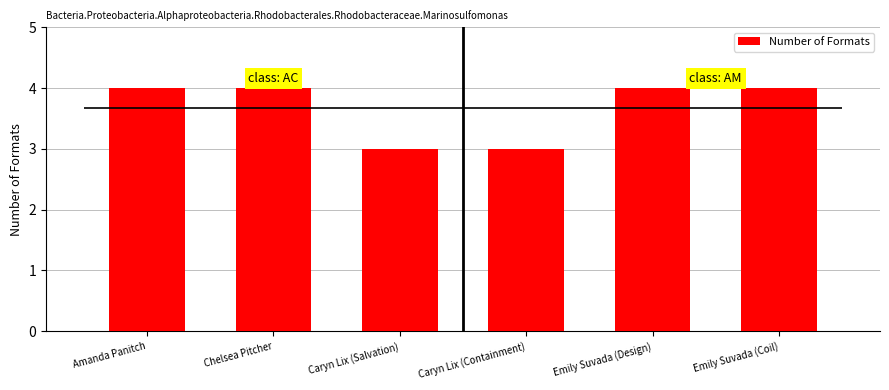

Does the chart contain any negative values?

No